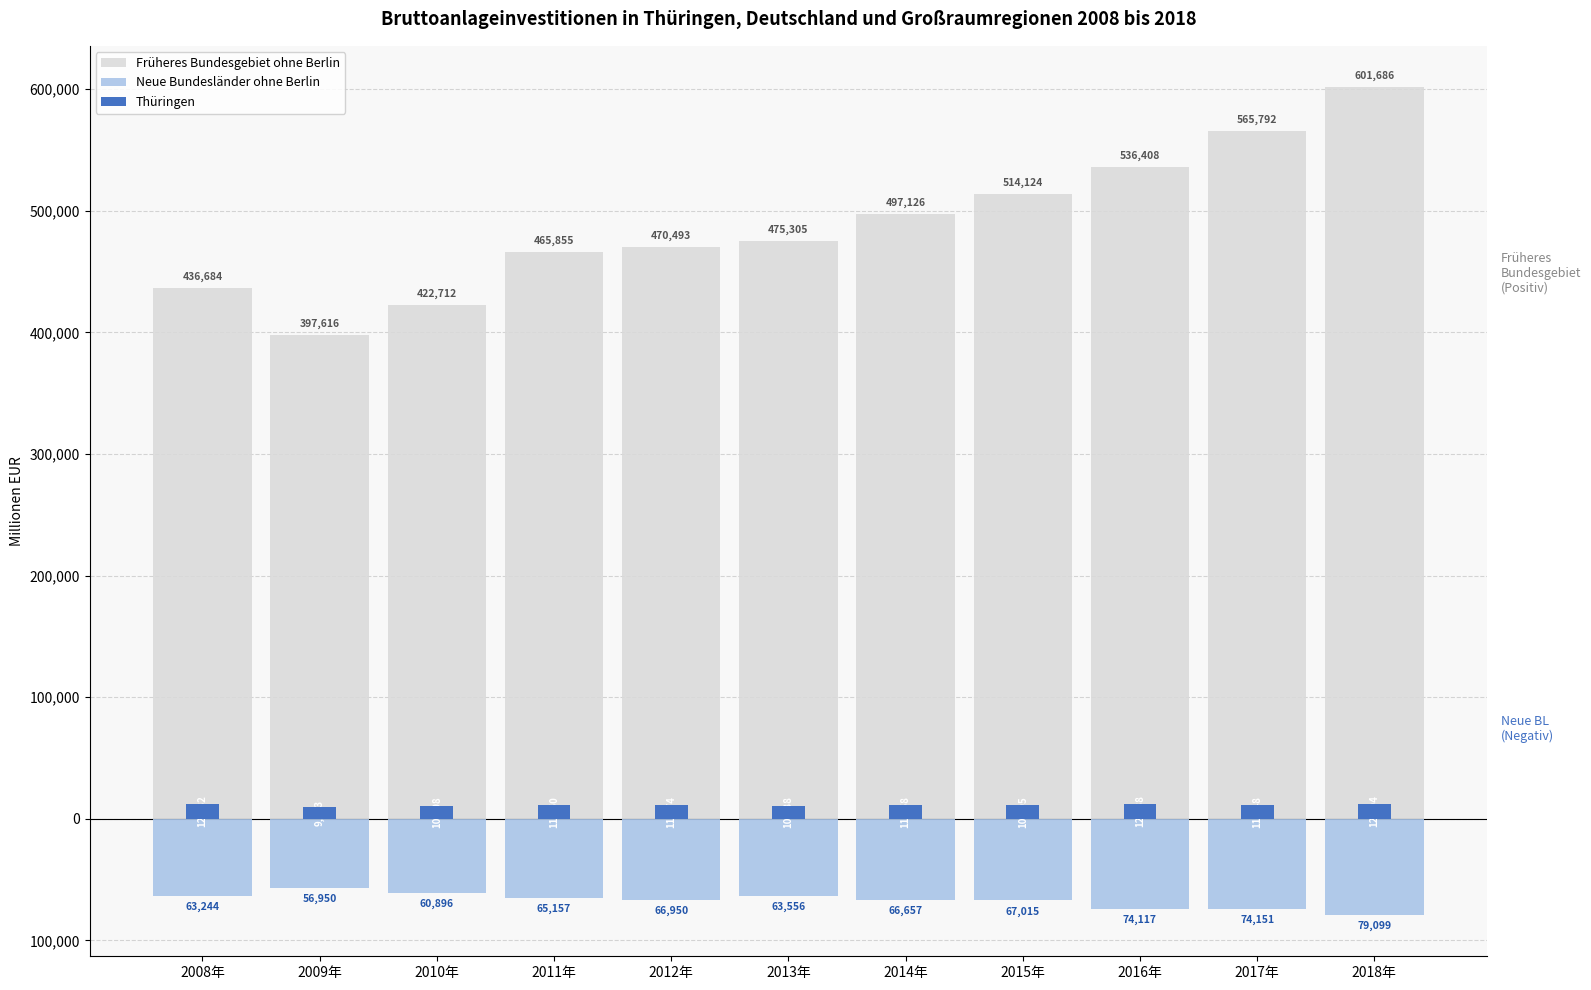

True or false: Thüringen has a value of 11150 at 2011年.

True